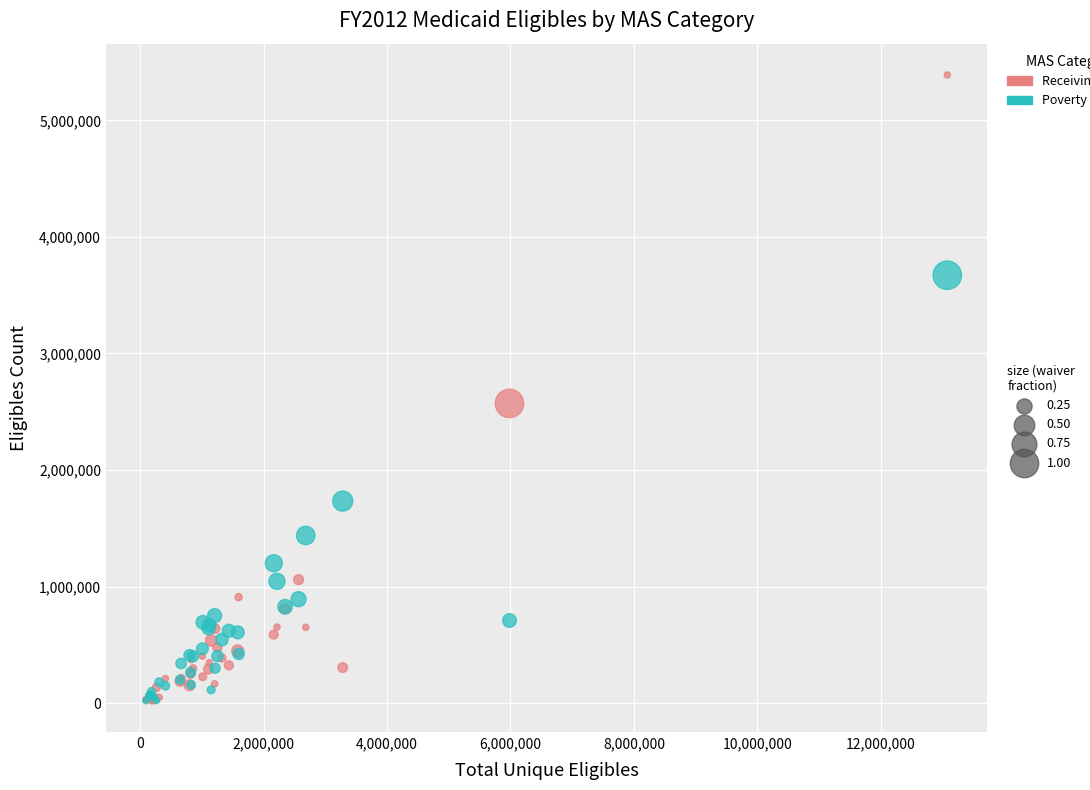

Across all series, what Y value is closest to 2705304?

2571847